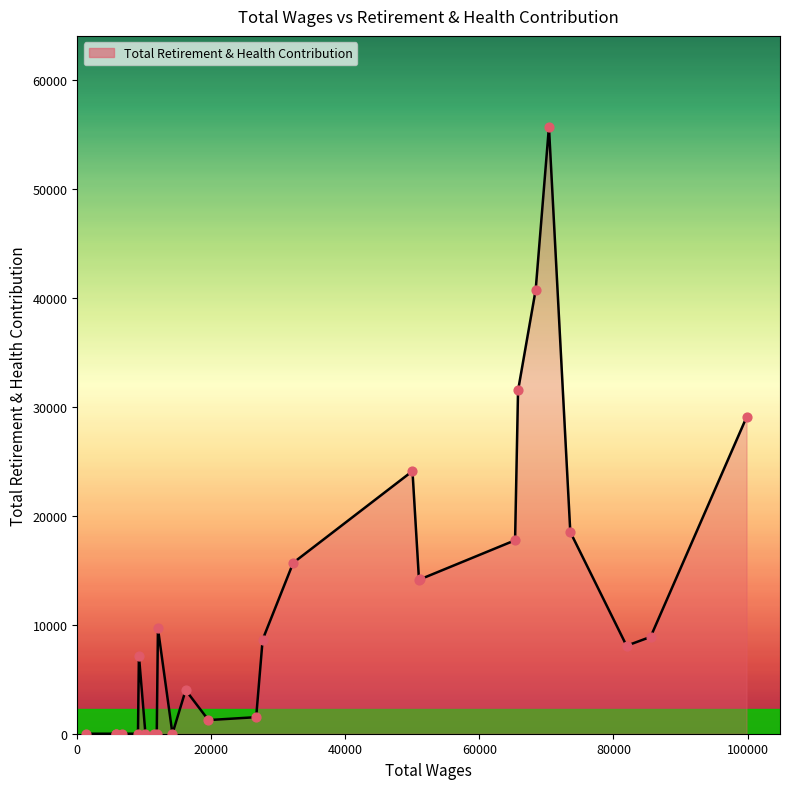

What is the maximum value shown in the chart?

55727